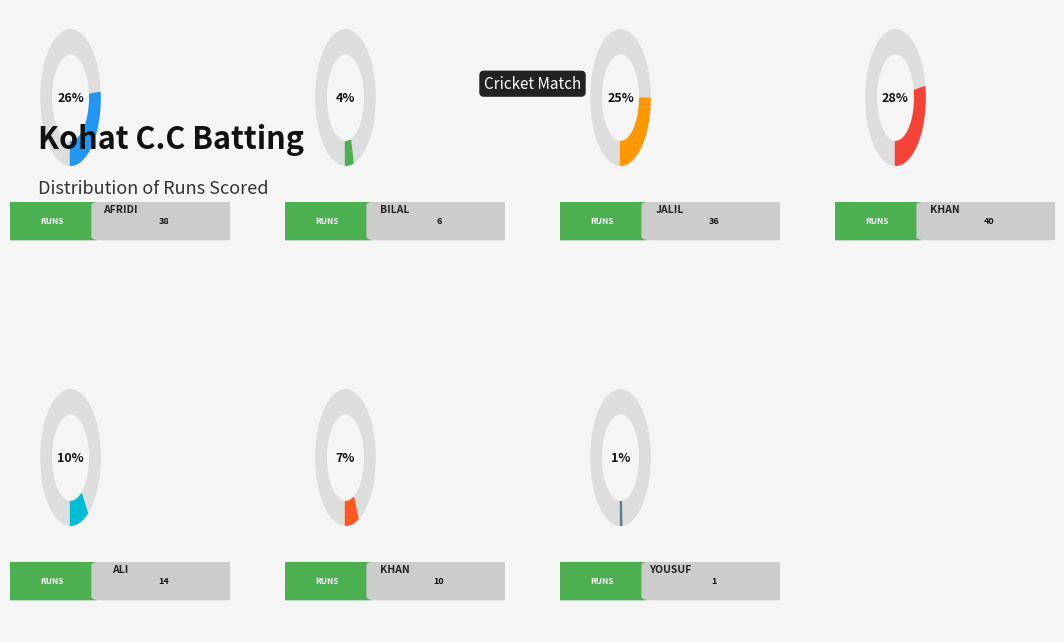

What is the largest slice in the pie chart?

Shahid Khan